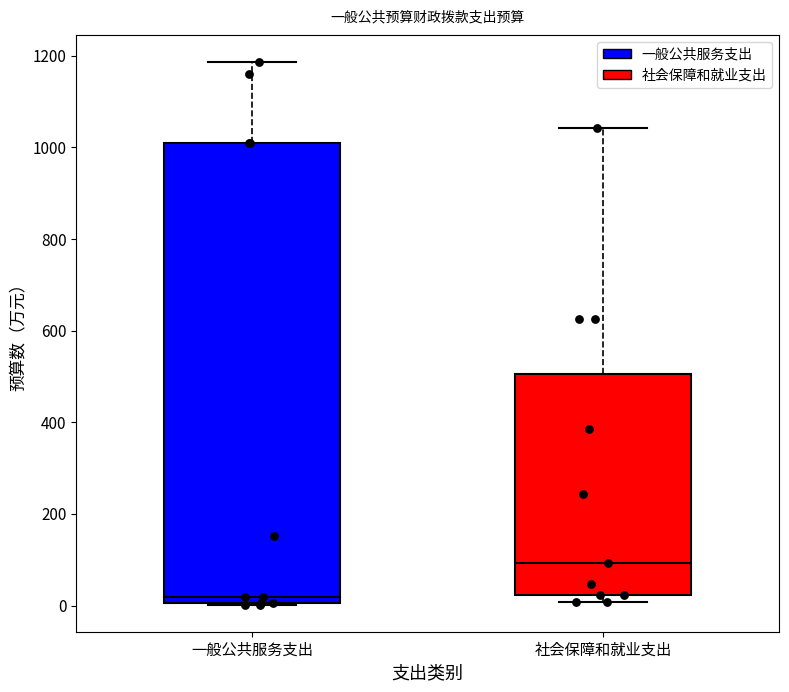

Which box has the highest median line?

社会保障和就业支出